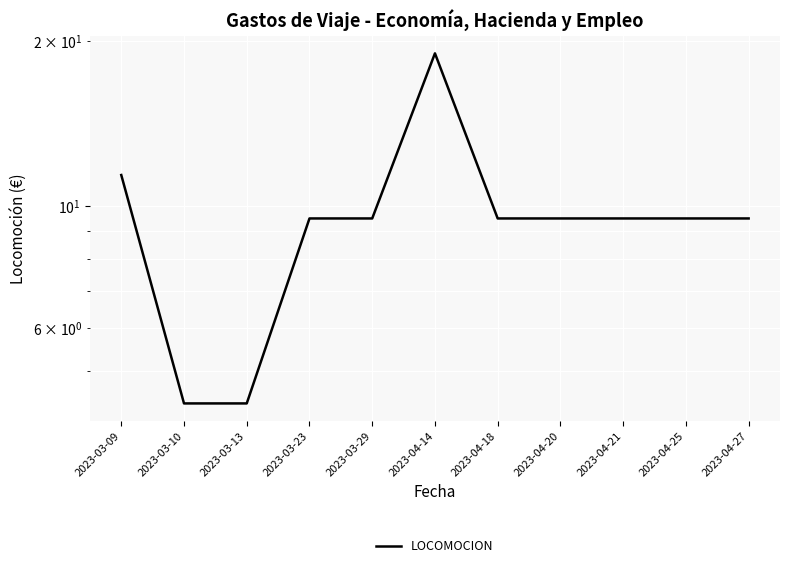

Rank the categories by value from lowest to highest.

2023-03-10, 2023-03-13, 2023-03-23, 2023-03-29, 2023-04-18, 2023-04-20, 2023-04-21, 2023-04-25, 2023-04-27, 2023-03-09, 2023-04-14